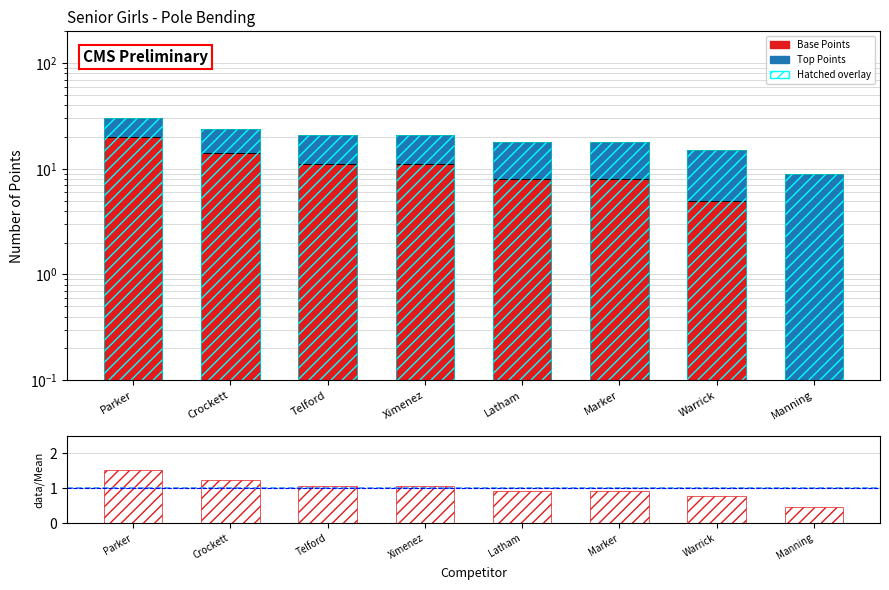

What is the value of the Top Points bar at the 1st from the left?

10.0